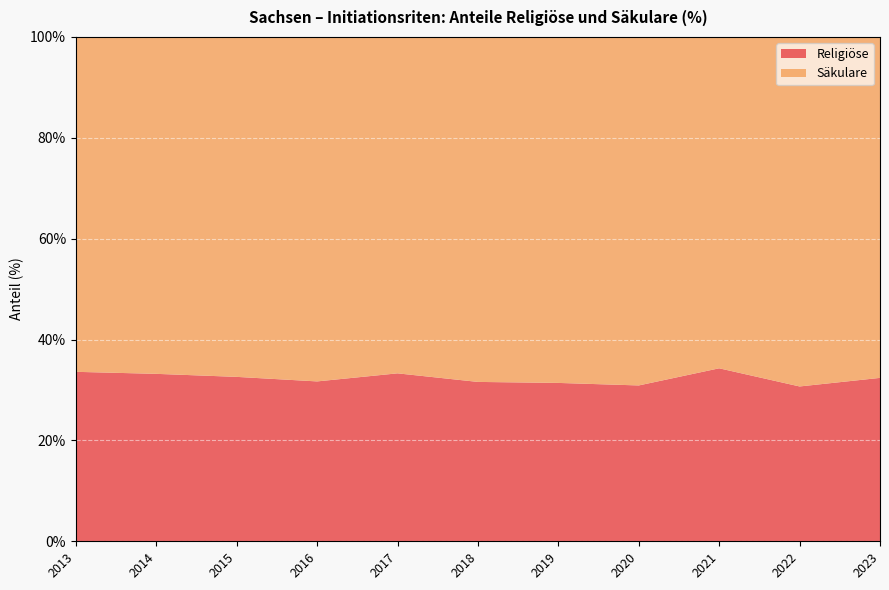

Reading left to right, what are all the values shown in this chart?

Religiöse: 2023=32.4	2022=30.7	2021=34.3	2020=30.9	2019=31.4	2018=31.6	2017=33.3	2016=31.7	2015=32.6	2014=33.2	2013=33.6
Säkulare: 2023=67.6	2022=69.3	2021=65.7	2020=69.1	2019=68.6	2018=68.4	2017=66.7	2016=68.3	2015=67.4	2014=66.8	2013=66.4